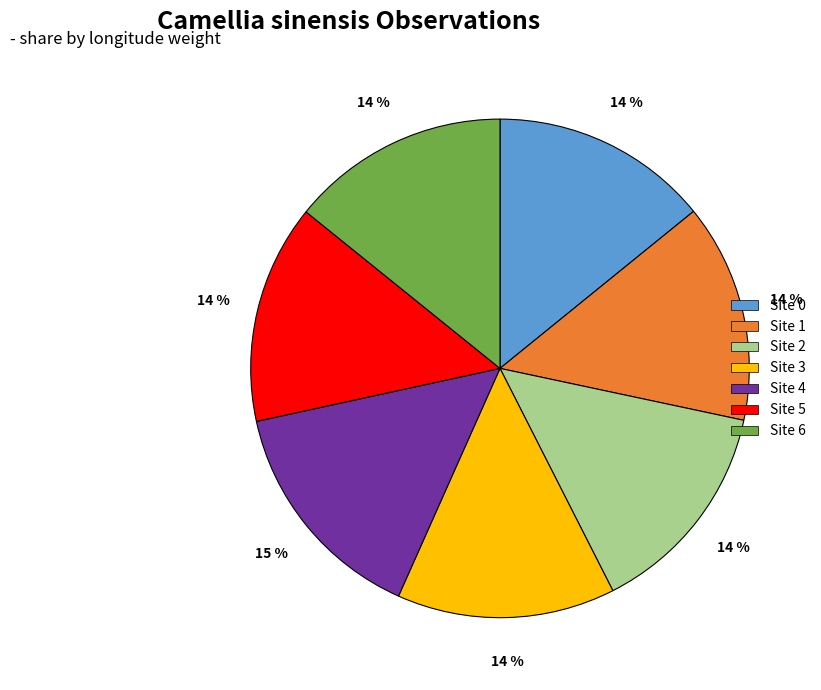

To the nearest percent, what portion does Site 6 represent?

14%